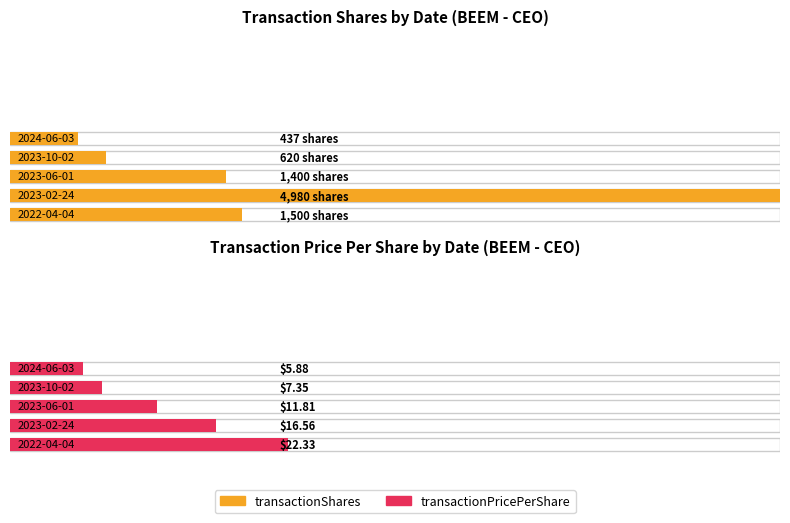

List the series in order of their peak value, lowest first.

transactionPricePerShare, transactionShares